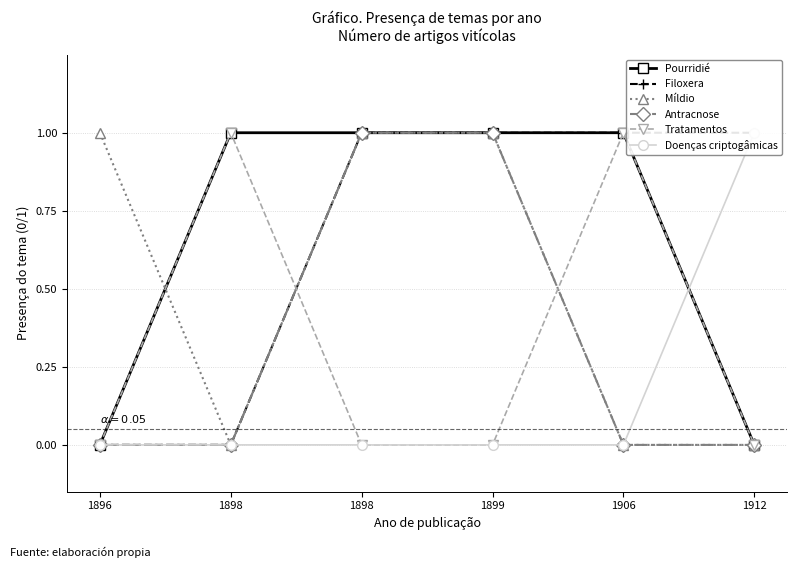

What are all the series names shown in the legend?

Pourridié, Filoxera, Míldio, Antracnose, Tratamentos, Doenças criptogâmicas